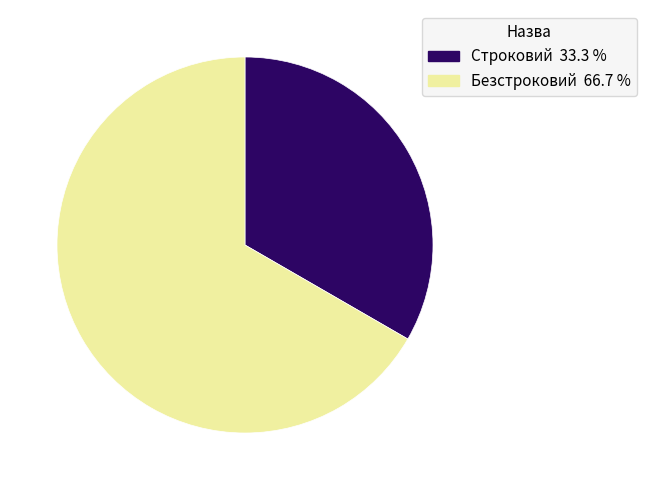

Count the number of slices in the pie.

2